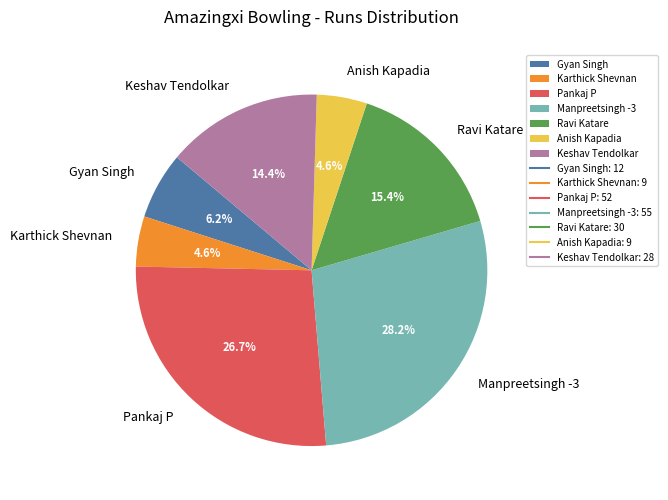

Is it true that Keshav Tendolkar is 14% of the pie?

True